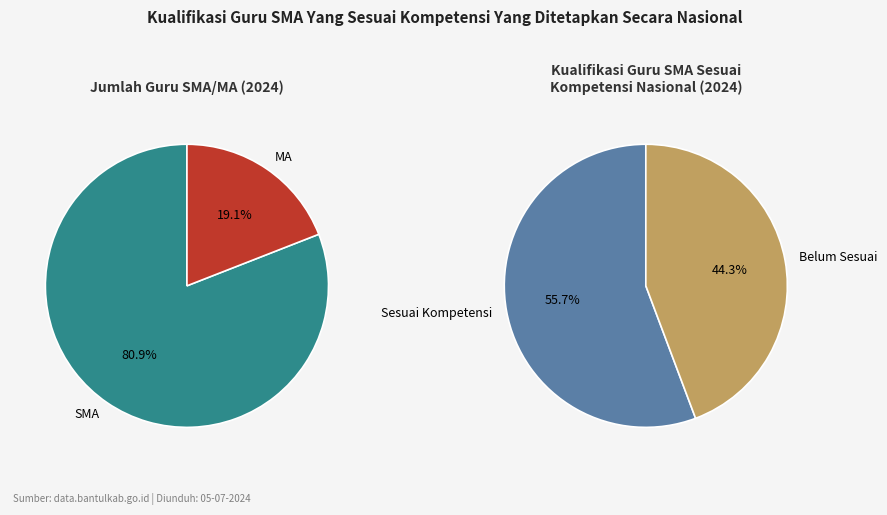

What percentage do MA (2024) and SMA (2024) together represent?

100.0%